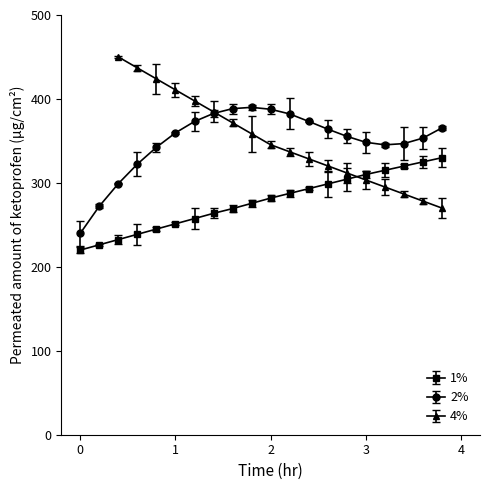

What is the difference between the highest and lowest values at 19?

35.5